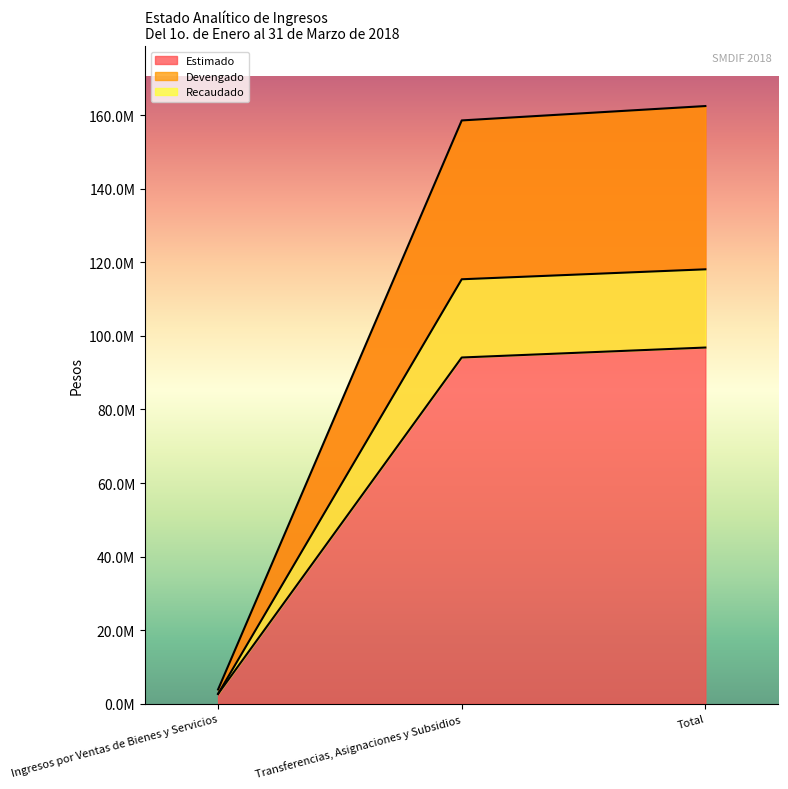

What is the average value of the Estimado series?

108299932.0